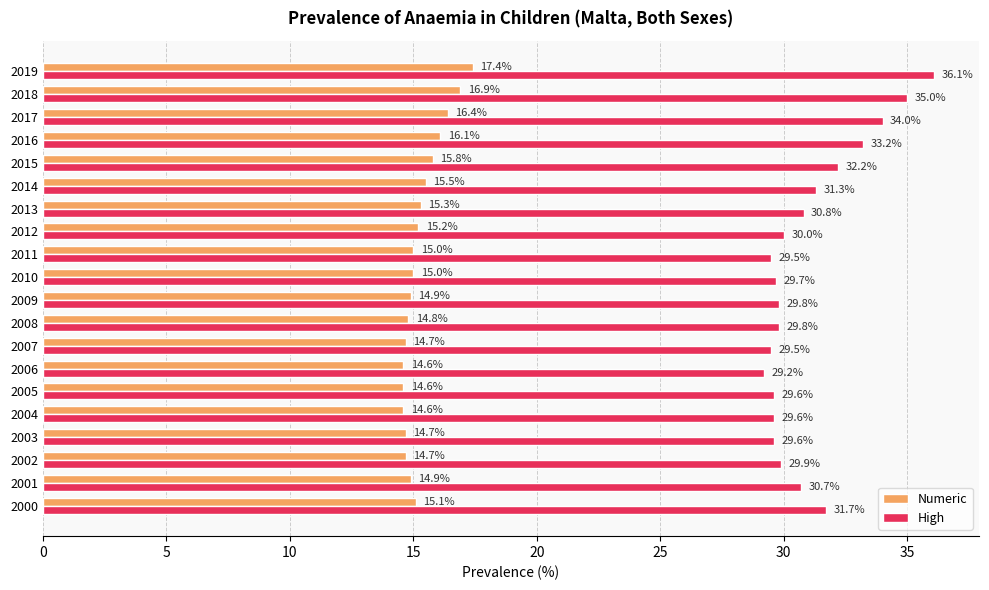

Between 2004 and 2018, which series saw the biggest shift?

High